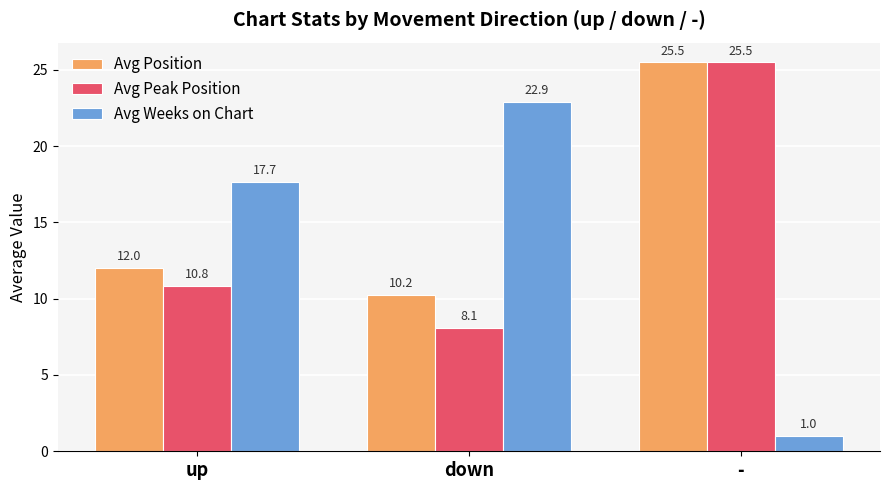

What is the value of the Avg Weeks on Chart bar at the 3rd from the left?

1.0